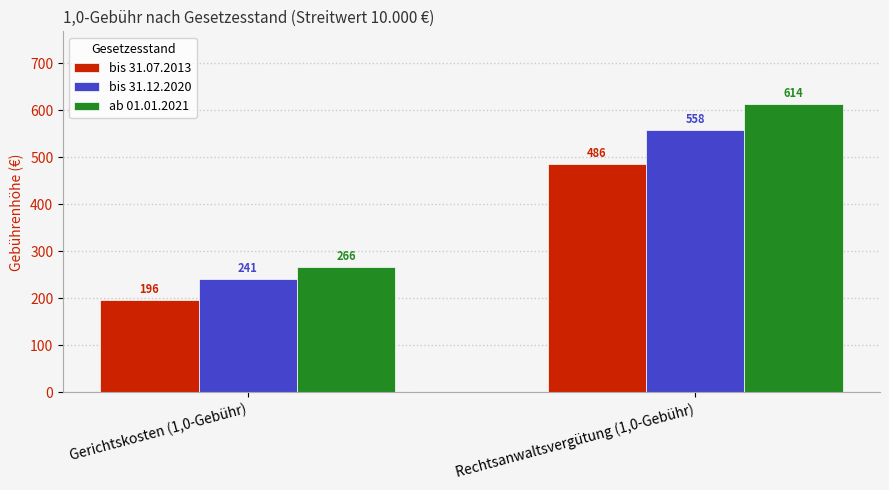

Are the bars horizontal?

No